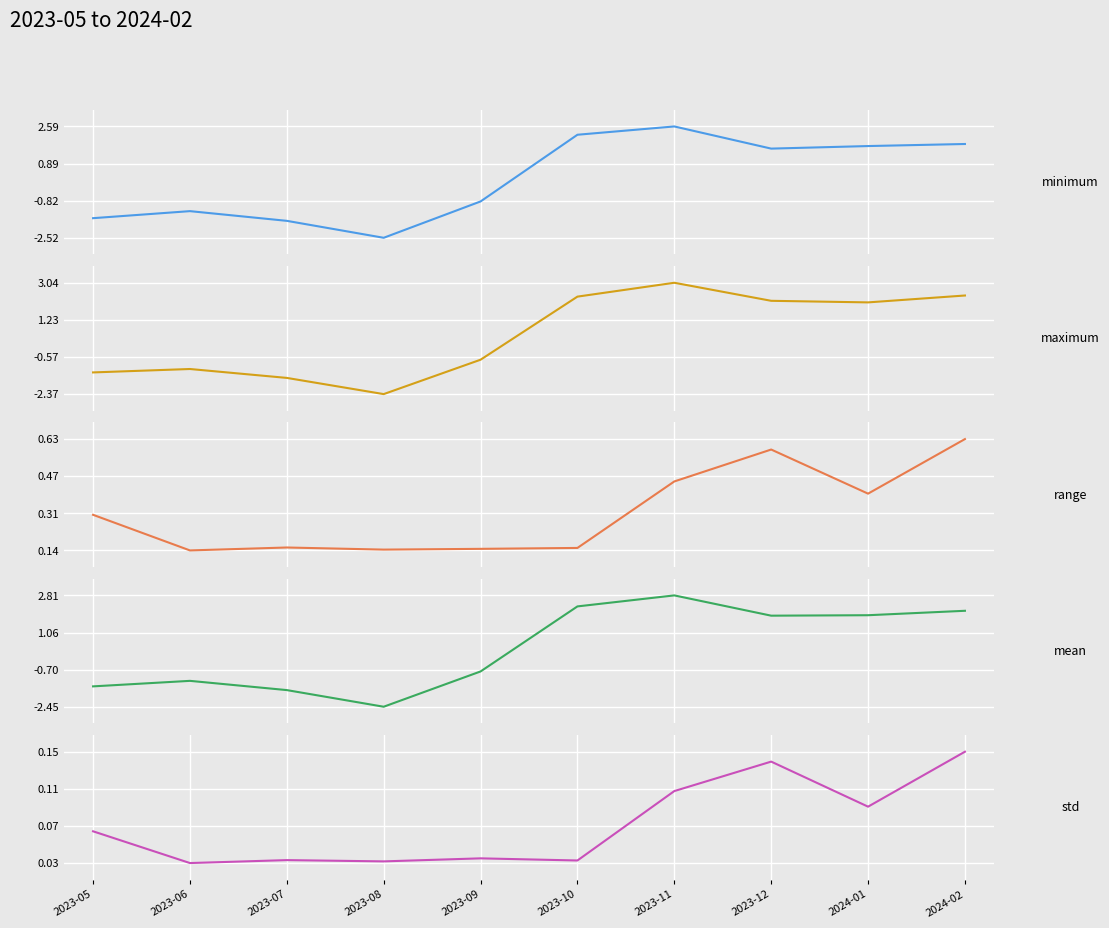

True or false: range has more than 0 interior local peaks.

True